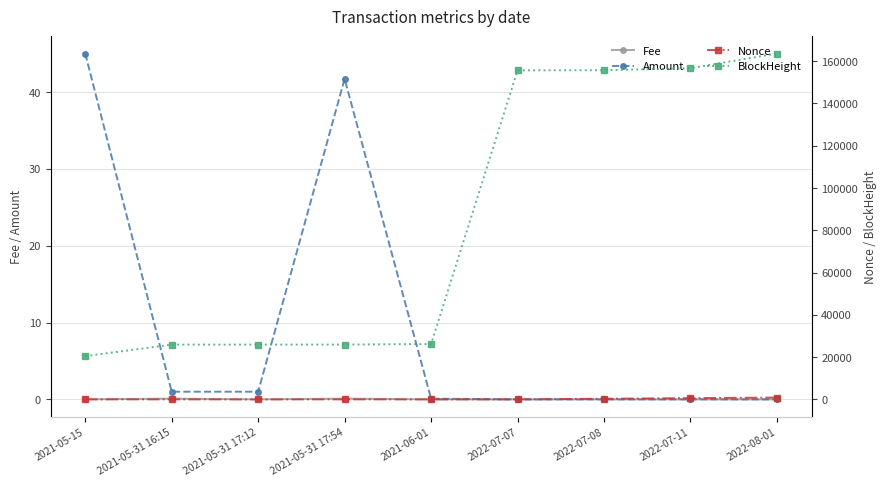

Is it true that BlockHeight equals 20456.0 at 2021-05-15?

True